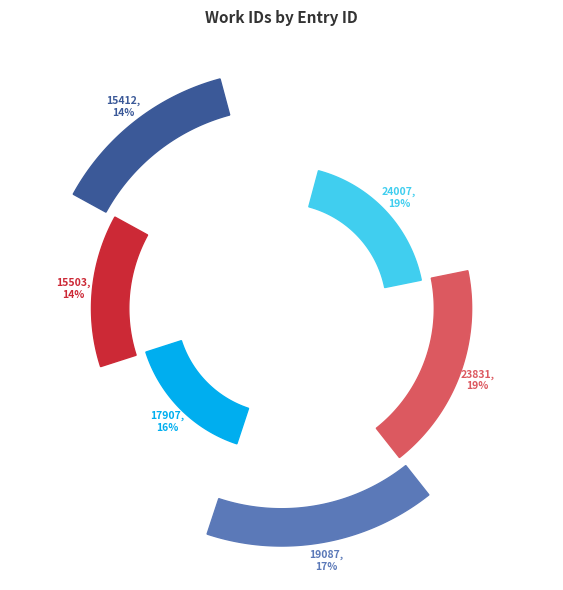

Which slice is the smallest?

15412